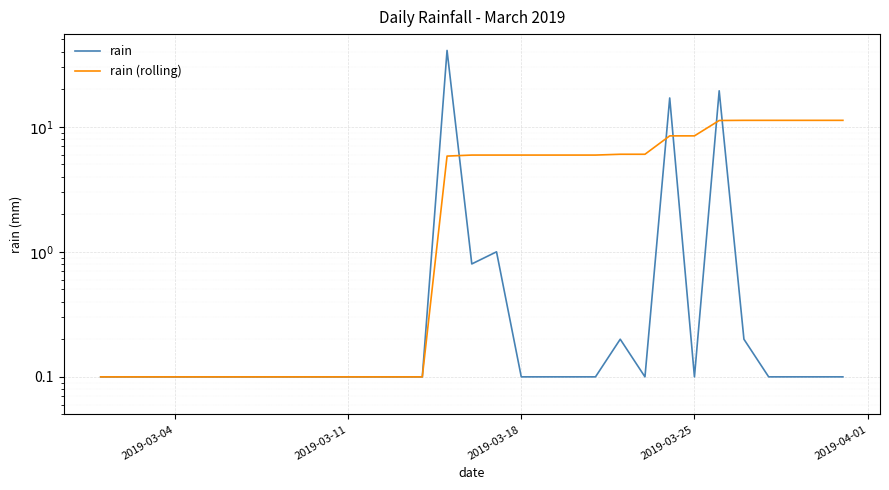

True or false: rain has more than 0 points higher than both neighbors.

True